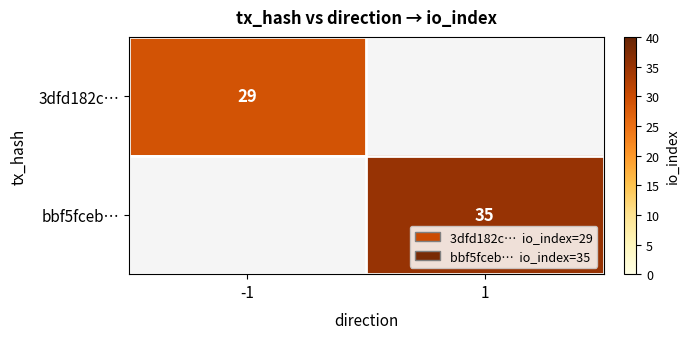

Is it true that bbf5fceb… equals 62 at 1?

False